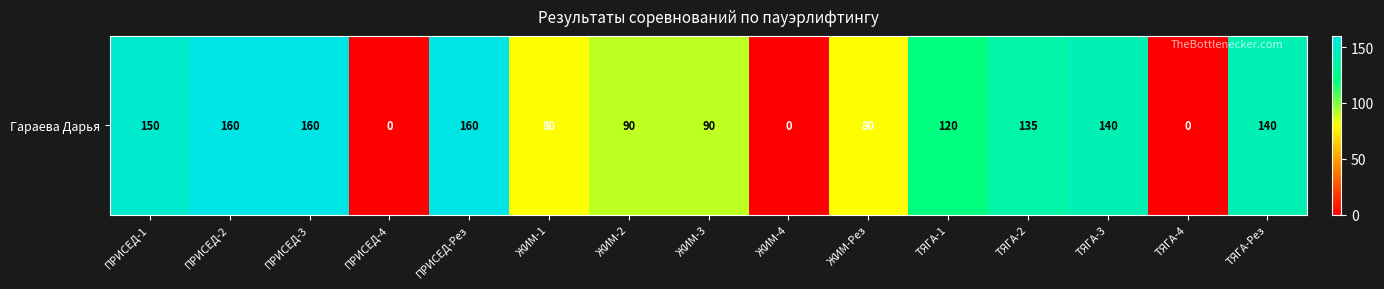

How many series are shown in this chart?

1